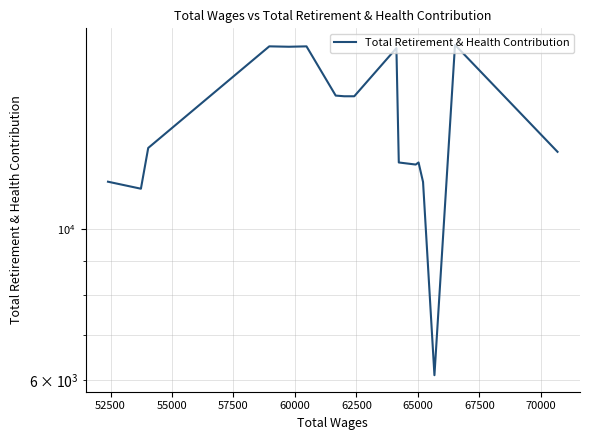

What is the average value?

14386